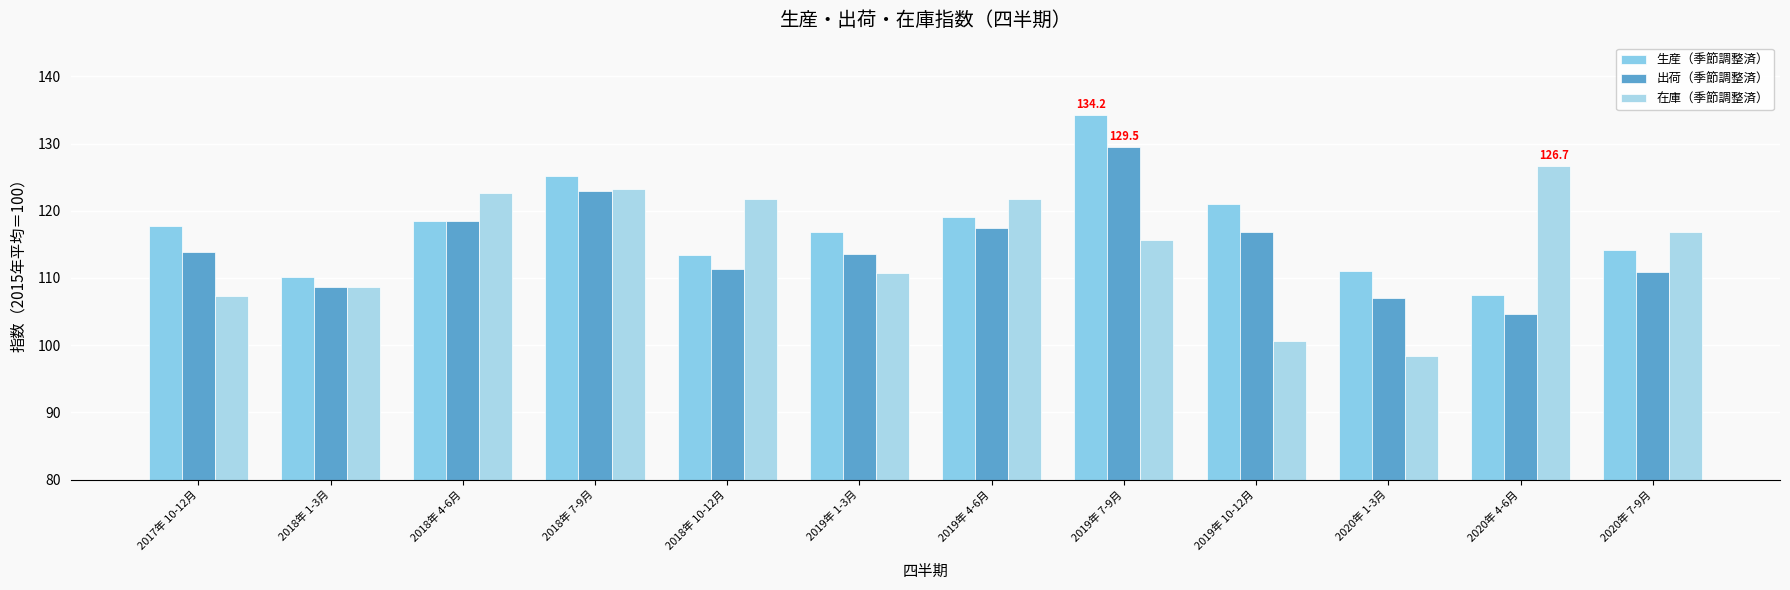

Are the bars horizontal?

No